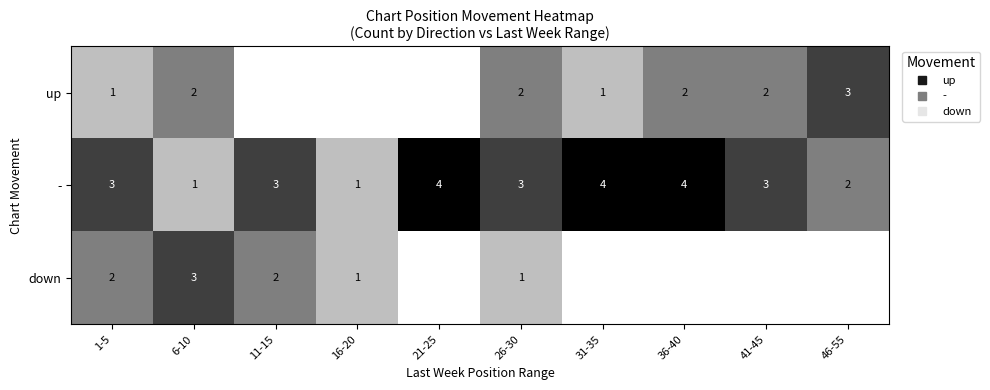

Where does the down series first go above 1?

1-5